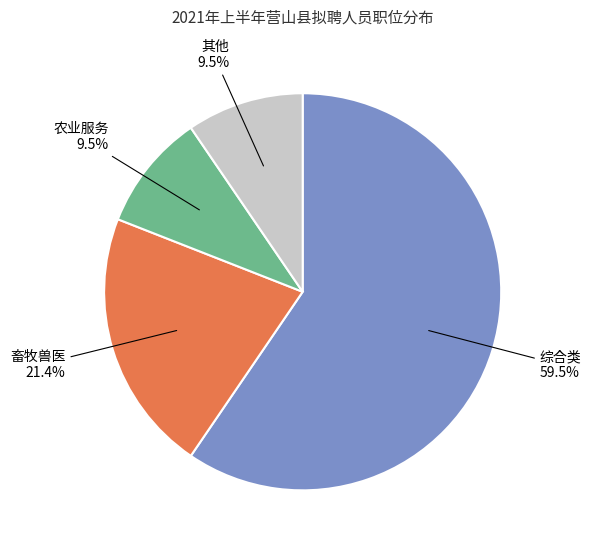

Does 农业服务 represent more than half of the total?

No